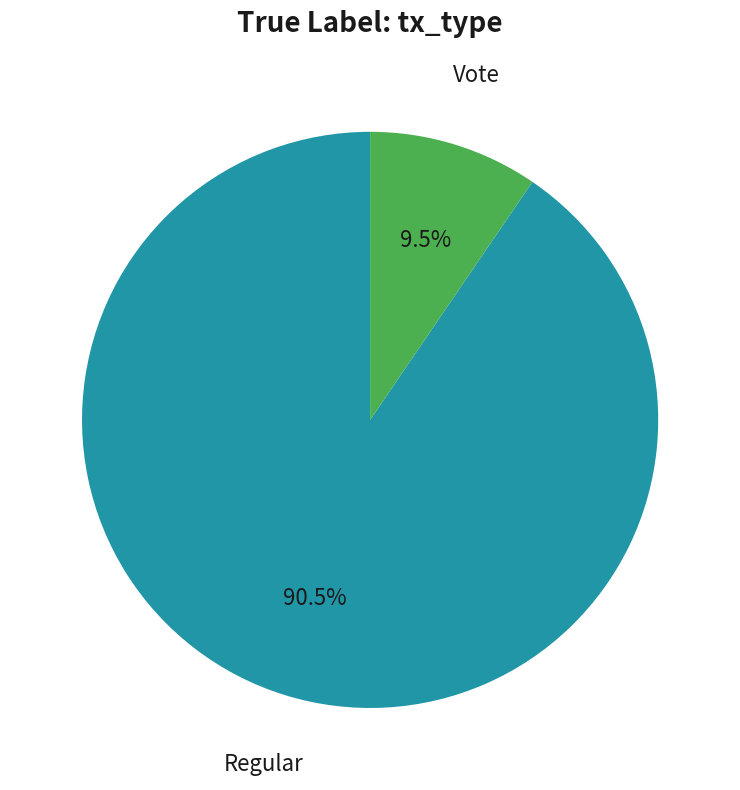

Is there any slice that represents more than half of the pie?

Yes